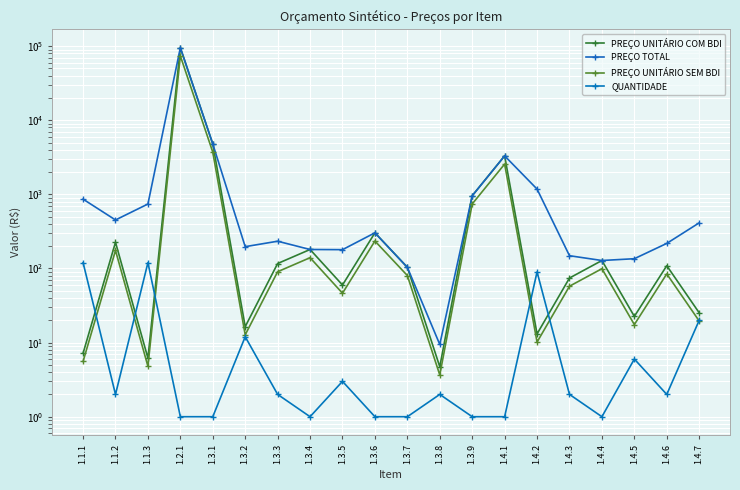

The QUANTIDADE series shows 0.3 at 1.4.4. True or false?

False